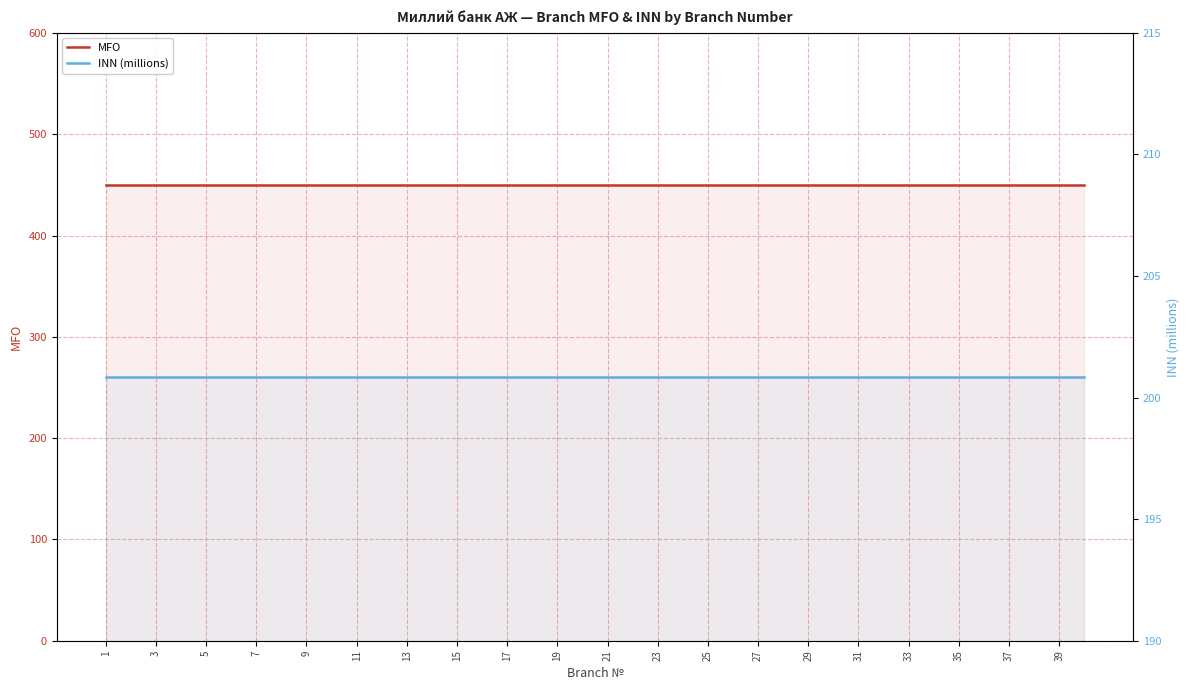

Read the INN (millions) value at 9.

200.8